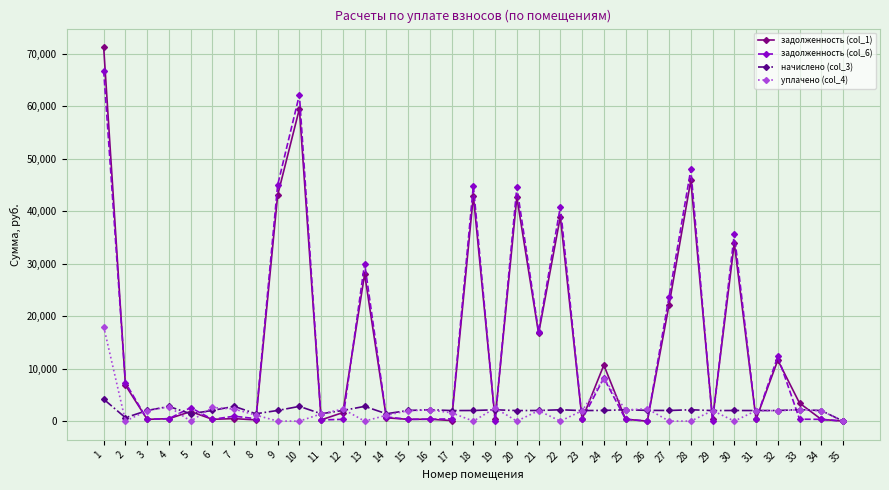

Is the value of уплачено (col_4) at 21 greater than the value of задолженность (col_6) at 20?

No